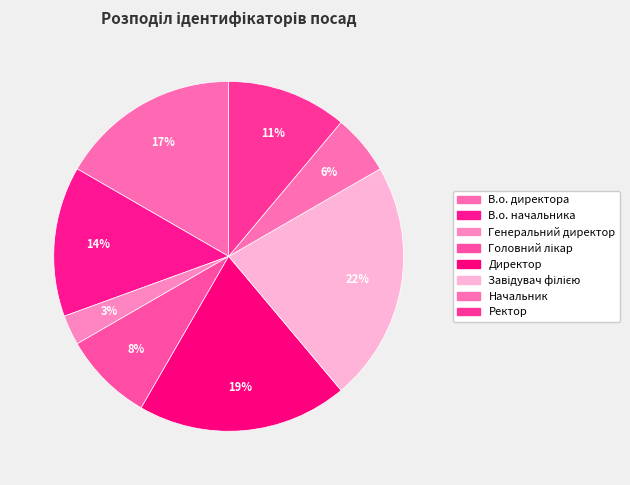

What portion of the pie excludes В.о. директора?

83.3%